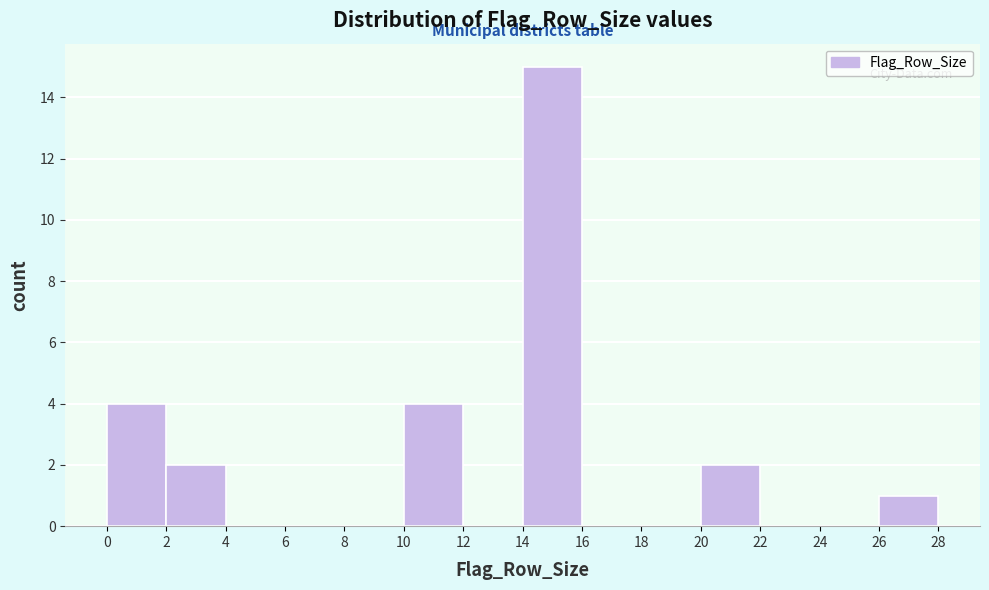

How tall is the bar that spans 0 to 2 on the x-axis? The values are not printed on the chart, so give them approximately, as read against the axis.

4